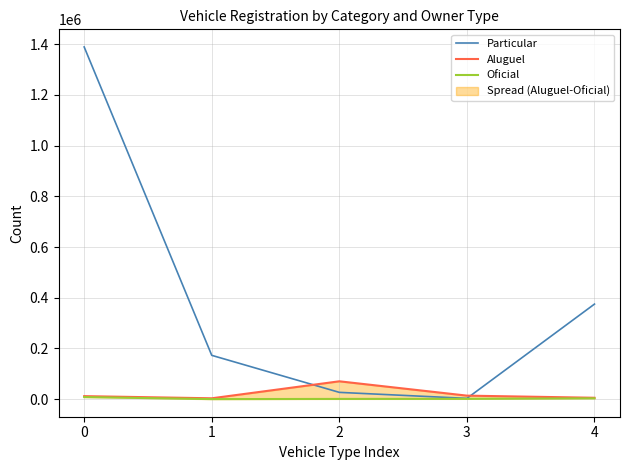

At which label does Aluguel reach its peak?

2